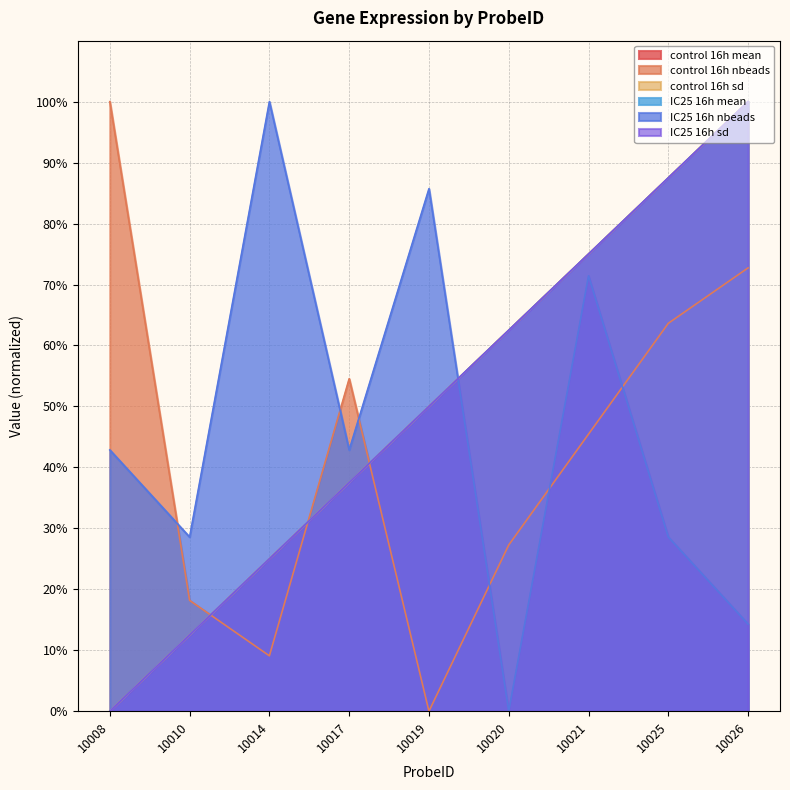

List the series in order of their peak value, lowest first.

control 16h mean, control 16h nbeads, control 16h sd, IC25 16h mean, IC25 16h nbeads, IC25 16h sd